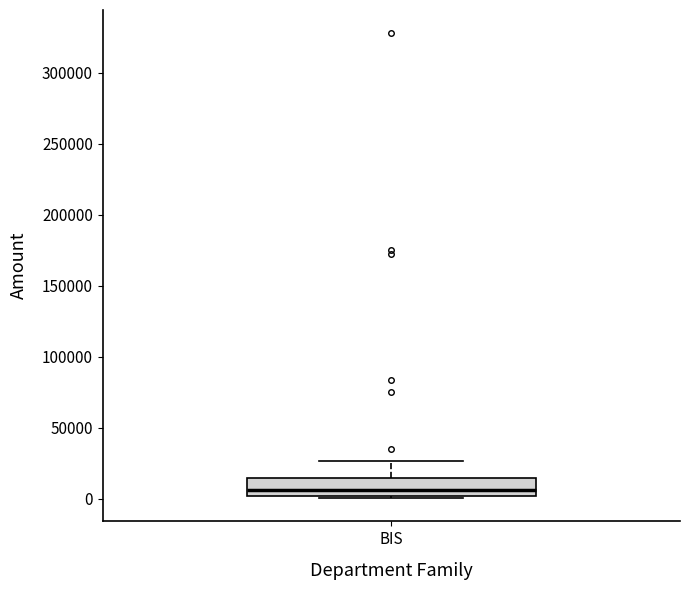

Read this box plot against the y-axis: the position of the median line, the range covered by the box, and the ends of both whiskers. The values are not printed on the chart, so give them approximately, as read against the axis.

median 5000, box 0 to 15000, whiskers 0 (just below the box's lower edge) to 25000